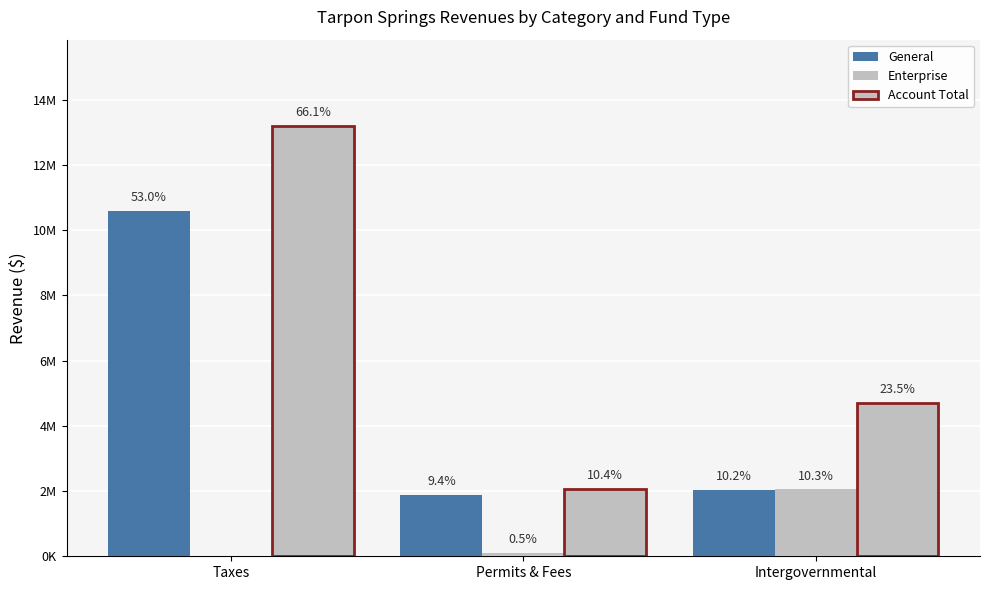

The value of Enterprise at Intergovernmental is 2053118. True or false?

True